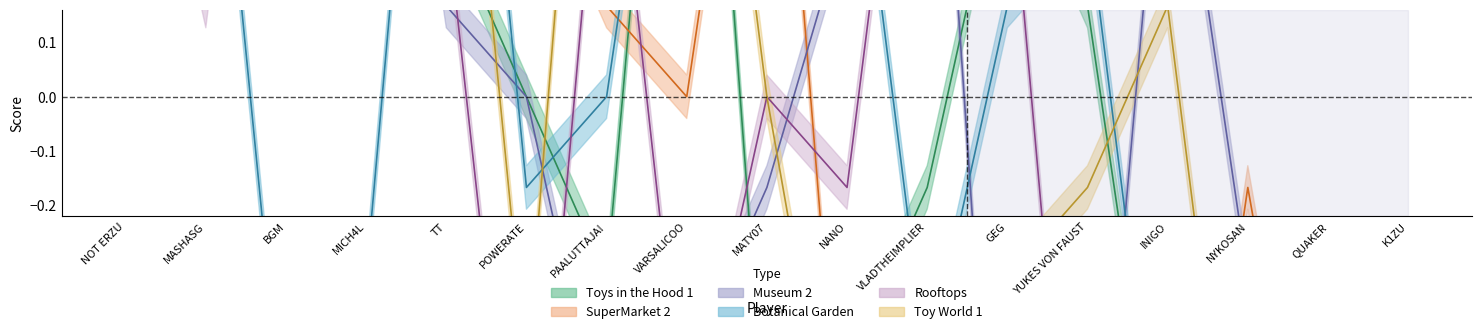

Which series has the largest total across all categories?

Toys in the Hood 1